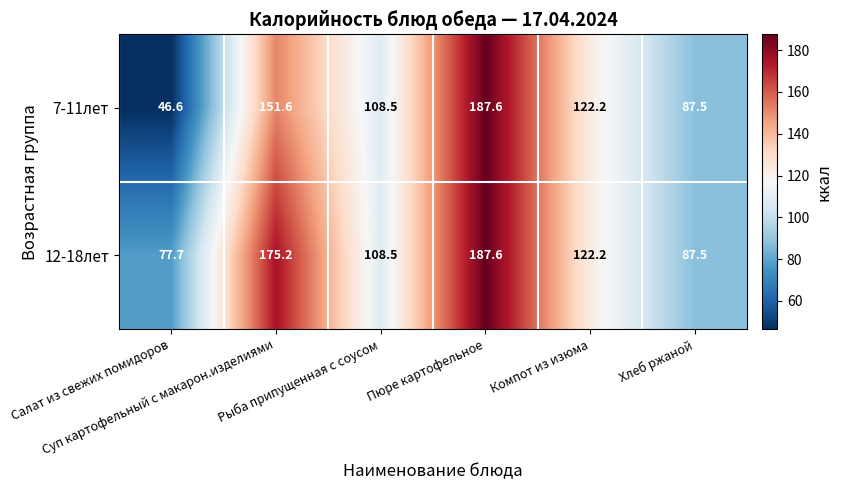

At how many categories does at least one series exceed 60?

6